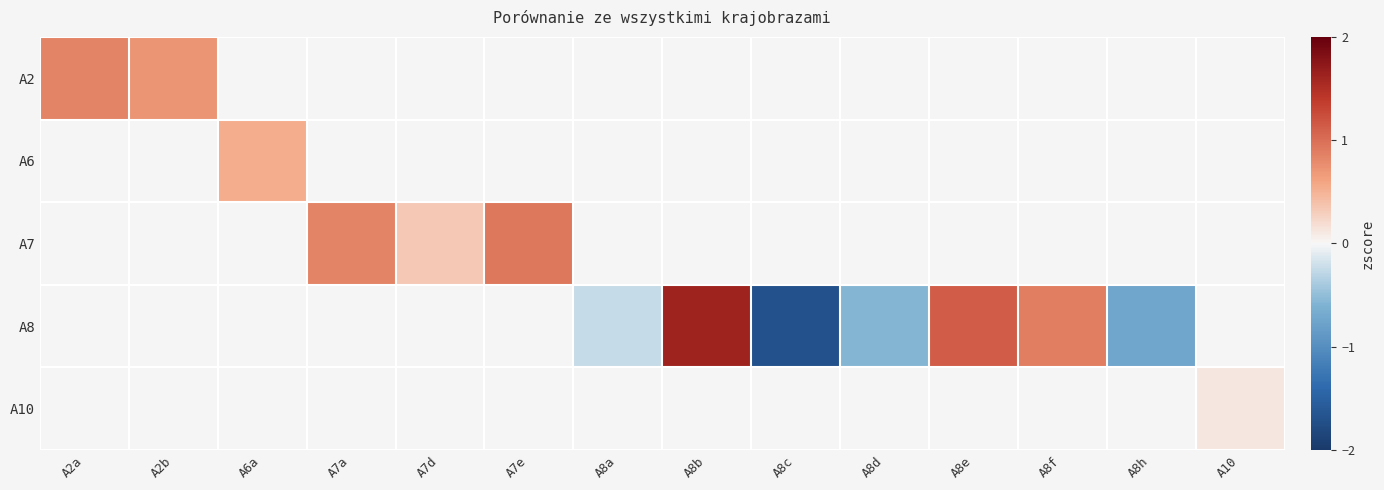

Which label corresponds to the largest value in the chart?

A8b